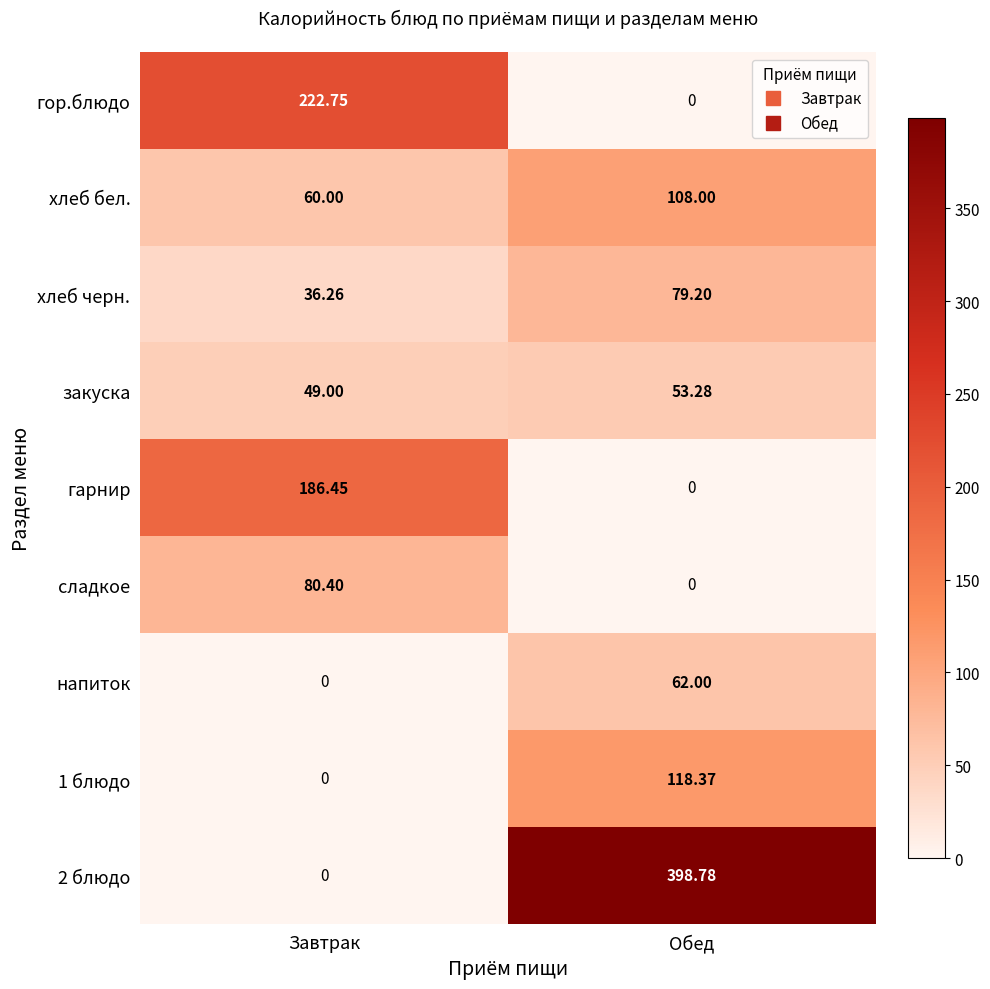

How many data points in хлеб черн. are less than 79?

1